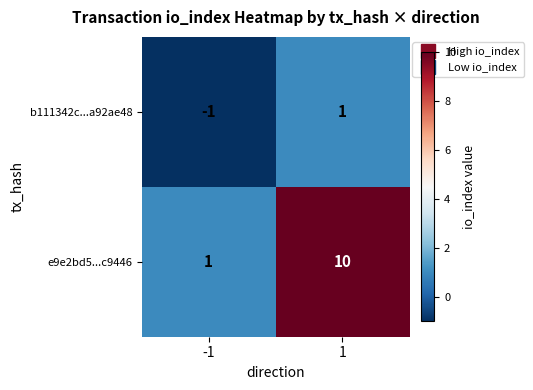

Rank the series by their average value, from lowest to highest.

b111342c...a92ae48, e9e2bd5...c9446